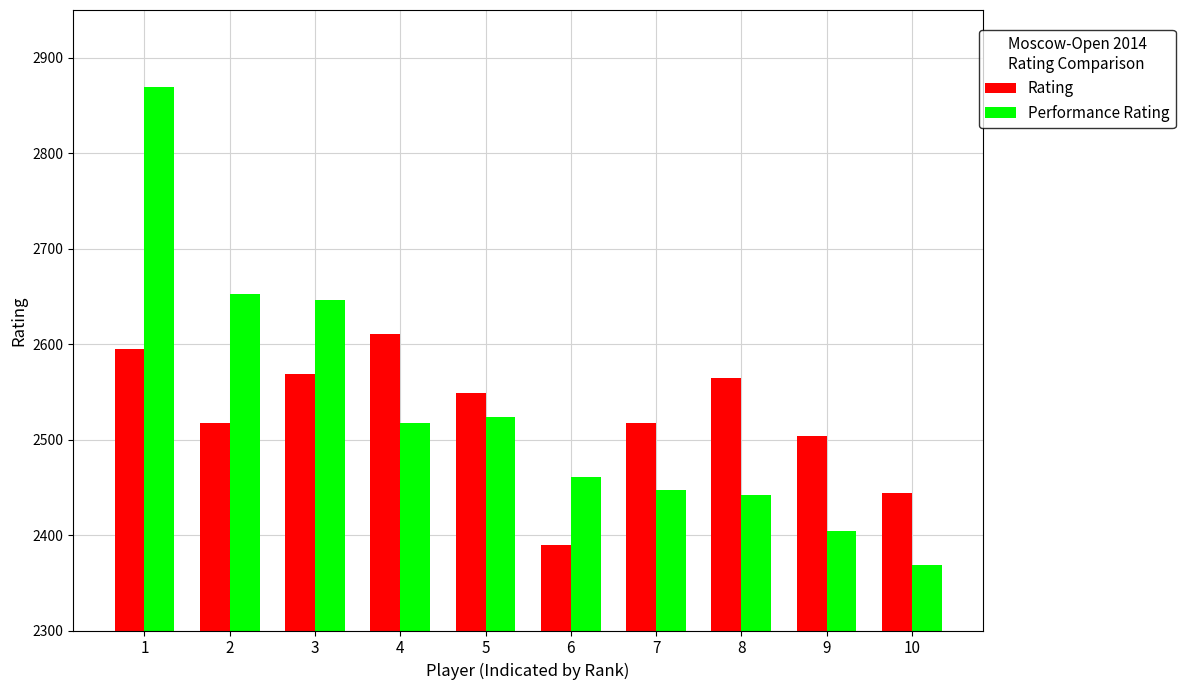

What is the total value across all series at 10?

4813